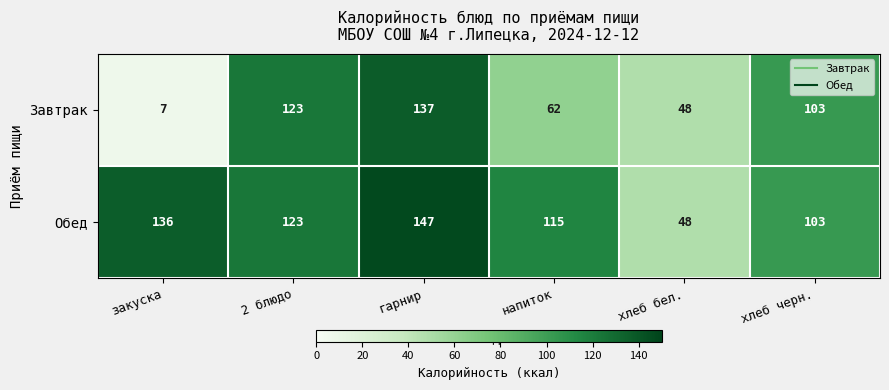

Rank the series by their average value, from lowest to highest.

Завтрак, Обед